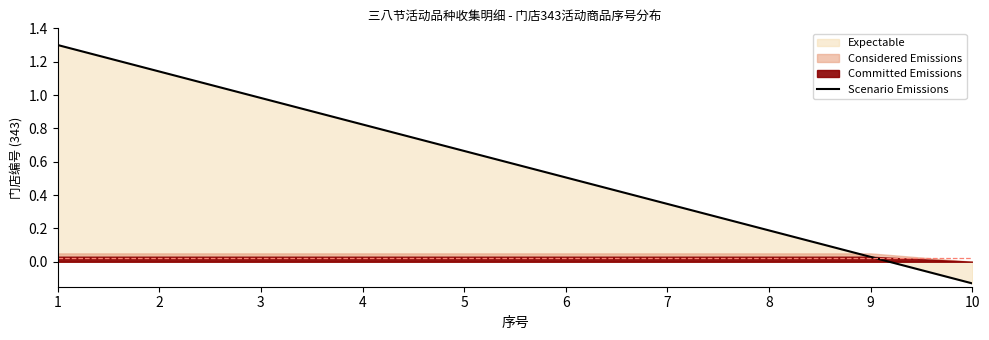

Rank the categories by value from lowest to highest.

10, 9, 8, 7, 6, 5, 4, 3, 2, 1